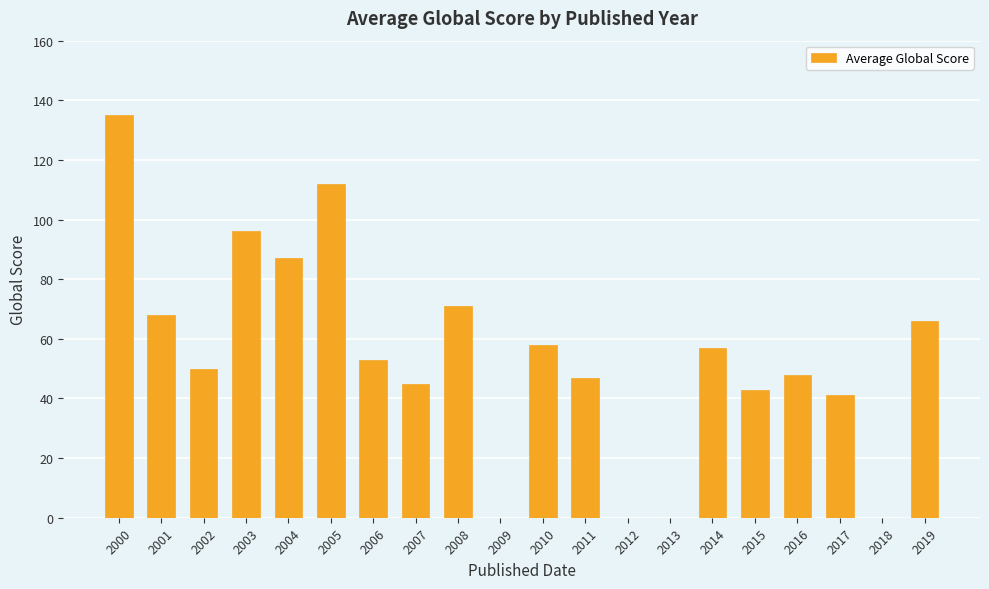

The chart shows a value of 71 at 2008. True or false?

True